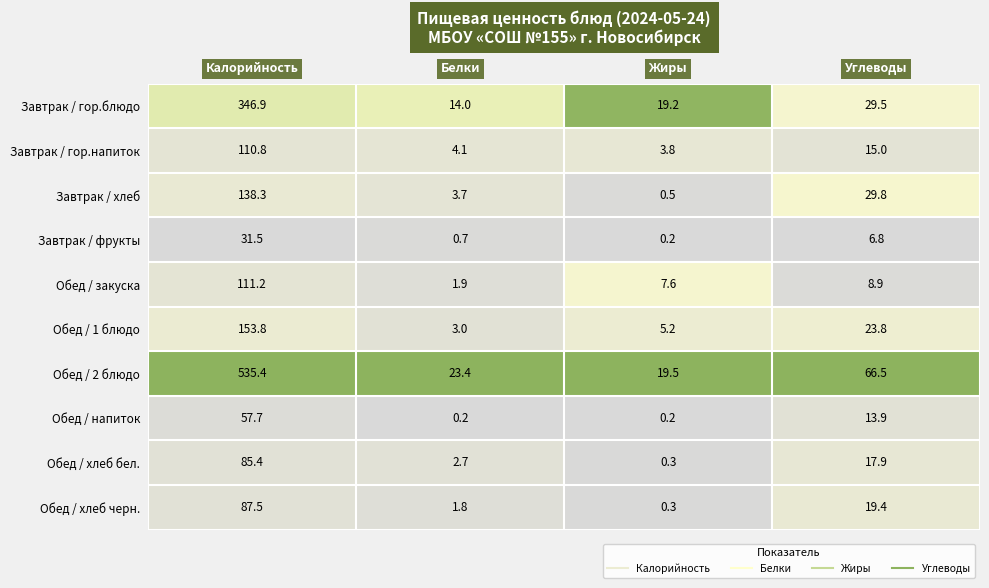

Is it true that Обед / 1 блюдо equals 153.8 at Калорийность?

True